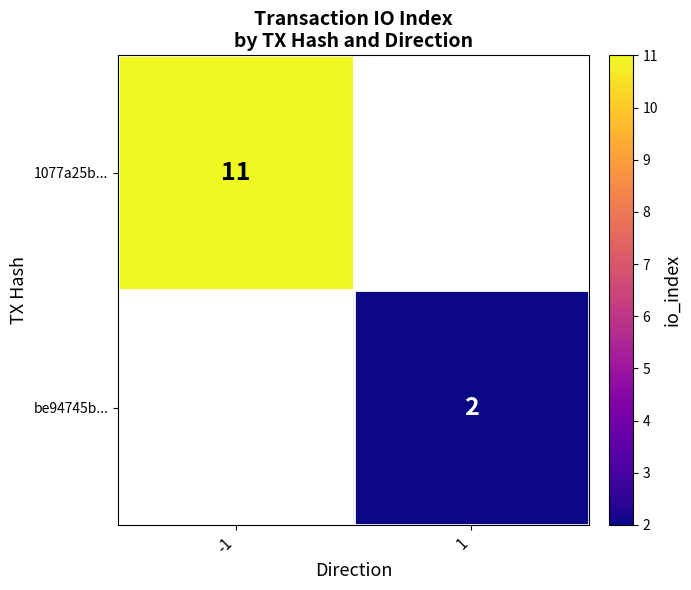

What is the minimum value shown in the chart?

2.0